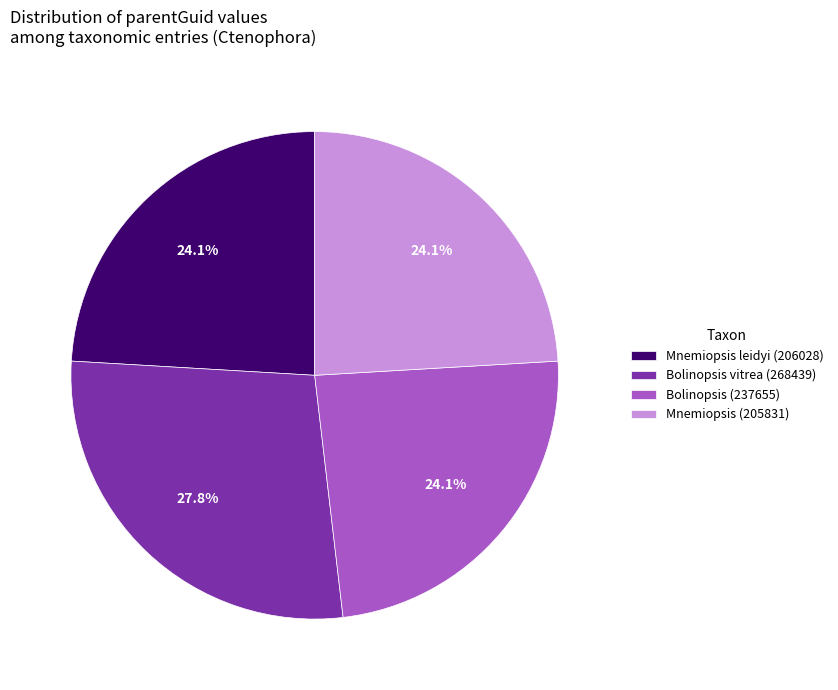

To the nearest percent, what is the average slice percentage?

25%